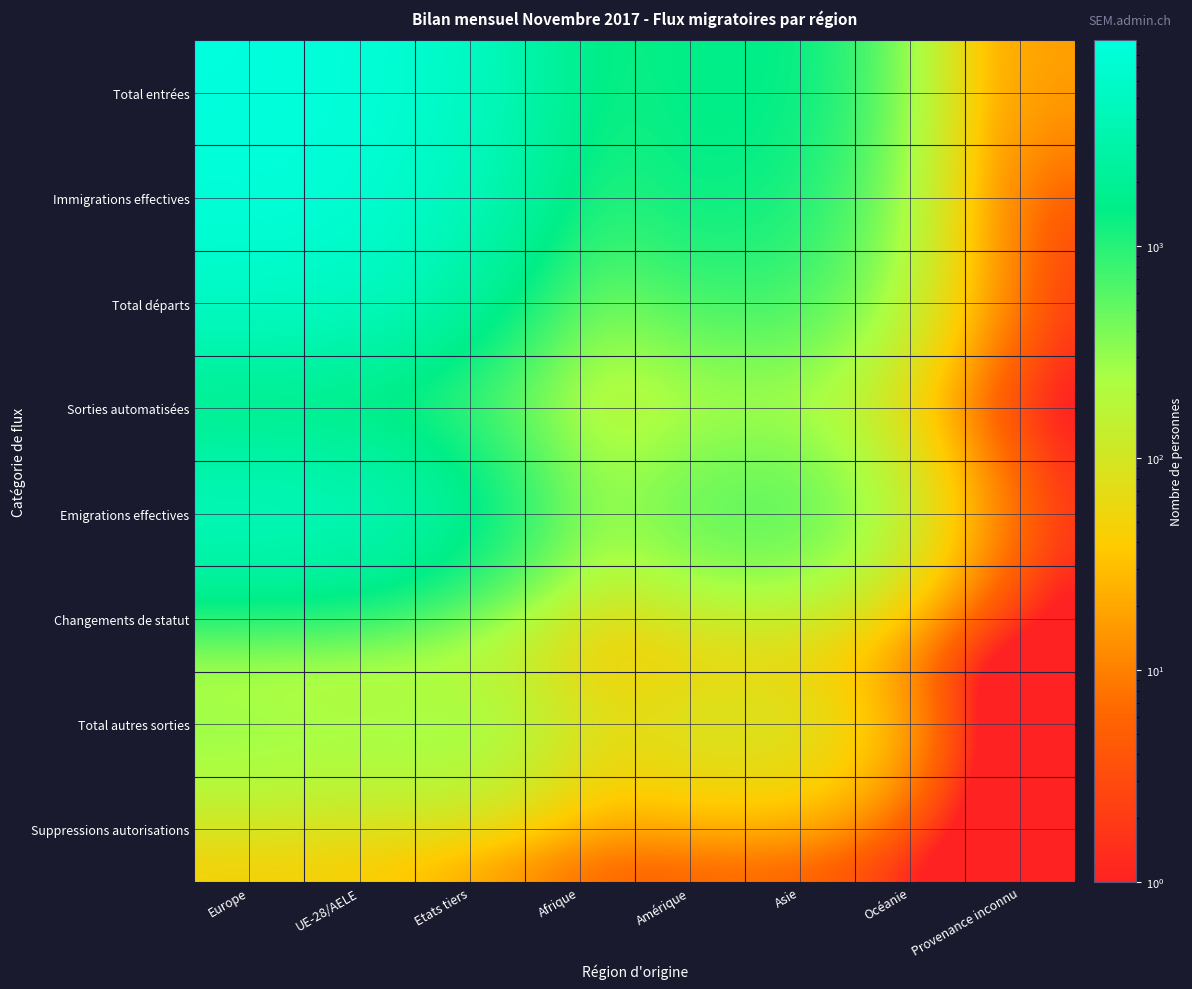

Reading right to left, what are all the values shown in this chart?

Total entrées: Provenance inconnu=17	Océanie=49	Asie=1544	Amérique=1639	Afrique=1034	Etats tiers=5246	UE-28/AELE=8419	Europe=9382
Immigrations effectives: Provenance inconnu=2	Océanie=48	Asie=1135	Amérique=1545	Afrique=717	Etats tiers=4247	UE-28/AELE=7540	Europe=8340
Total départs: Provenance inconnu=1	Océanie=56	Asie=754	Amérique=646	Afrique=206	Etats tiers=2000	UE-28/AELE=5169	Europe=5506
Sorties automatisées: Provenance inconnu=0	Océanie=1	Asie=120	Amérique=118	Afrique=73	Etats tiers=384	UE-28/AELE=281	Europe=353
Emigrations effectives: Provenance inconnu=1	Océanie=56	Asie=751	Amérique=646	Afrique=205	Etats tiers=1994	UE-28/AELE=5164	Europe=5499
Changements de statut: Provenance inconnu=0	Océanie=0	Asie=3	Amérique=0	Afrique=1	Etats tiers=6	UE-28/AELE=5	Europe=7
Total autres sorties: Provenance inconnu=0	Océanie=1	Asie=123	Amérique=120	Afrique=76	Etats tiers=392	UE-28/AELE=318	Europe=390
Suppressions autorisations: Provenance inconnu=0	Océanie=0	Asie=3	Amérique=2	Afrique=3	Etats tiers=8	UE-28/AELE=37	Europe=37